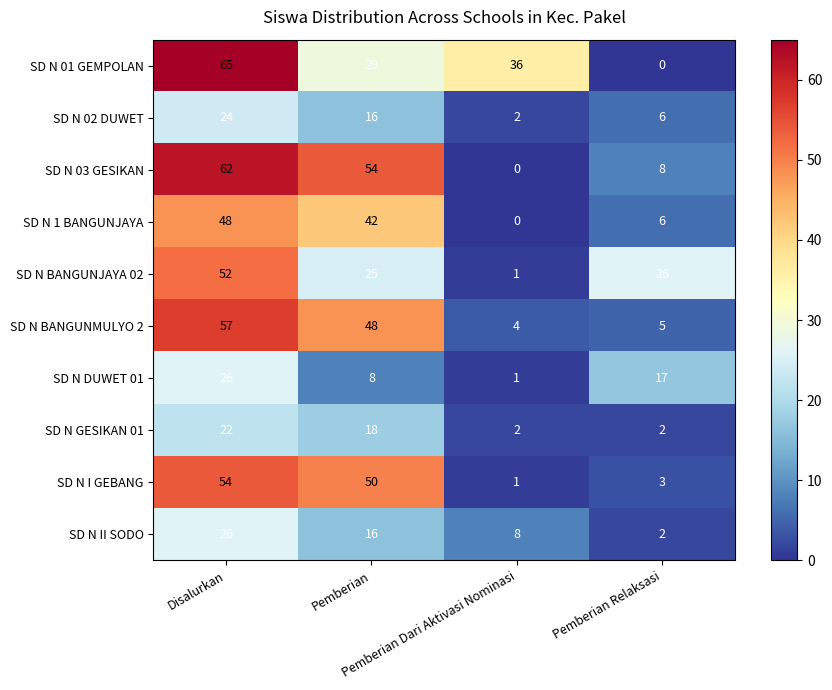

What is the difference between the second highest and minimum values in the SD N II SODO series?

14